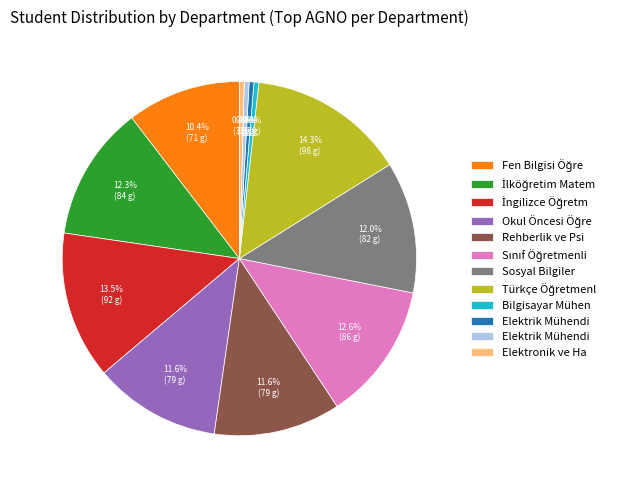

Is there a majority slice in this chart?

No